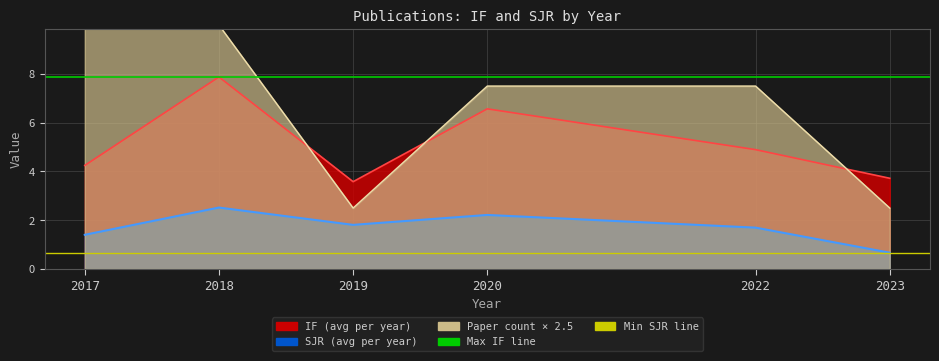

True or false: Max IF ref has a value of 11.6 at 2017.

False